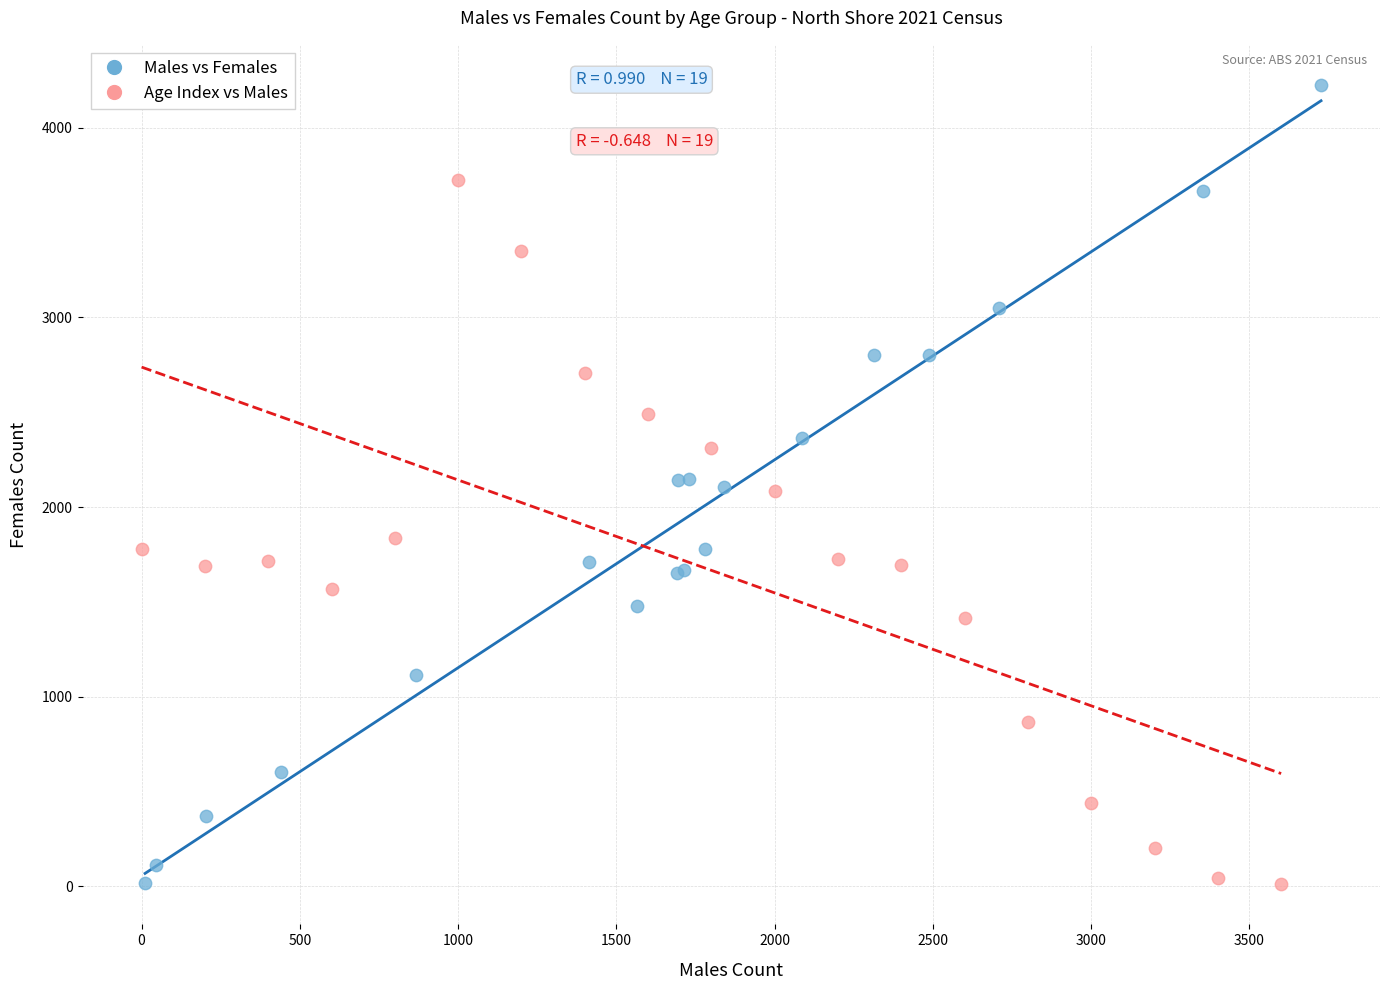

Which series has the widest spread of Y values?

Males vs Females